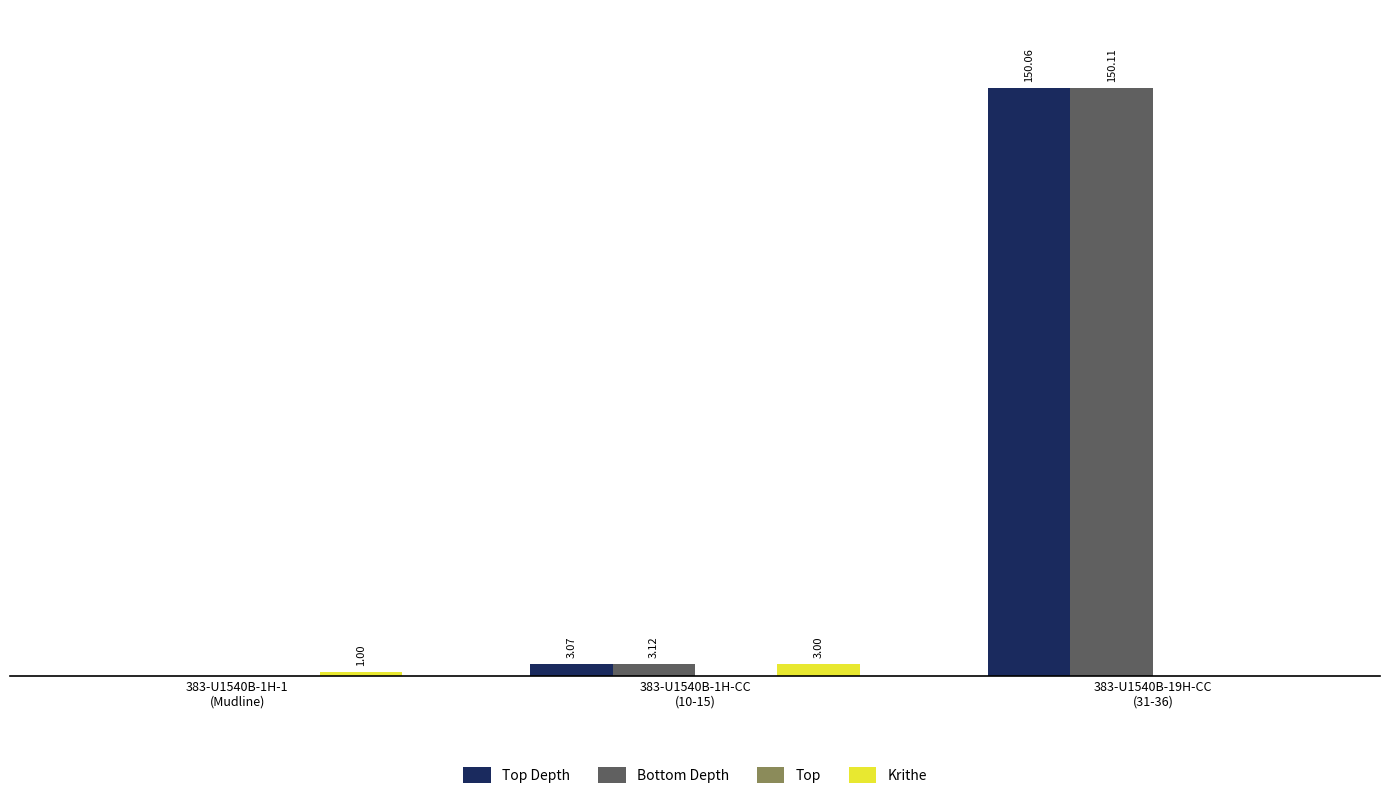

Which series has the largest total across all categories?

Bottom Depth